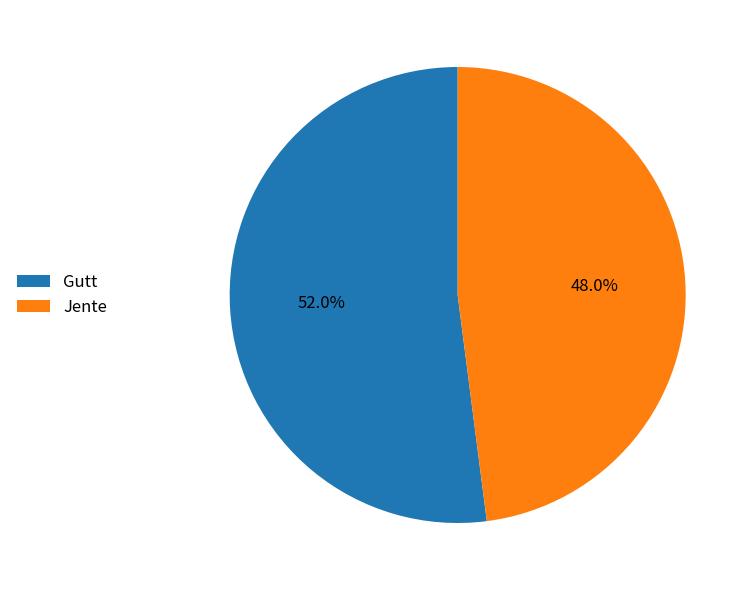

The Gutt slice represents 52% of the pie. True or false?

True